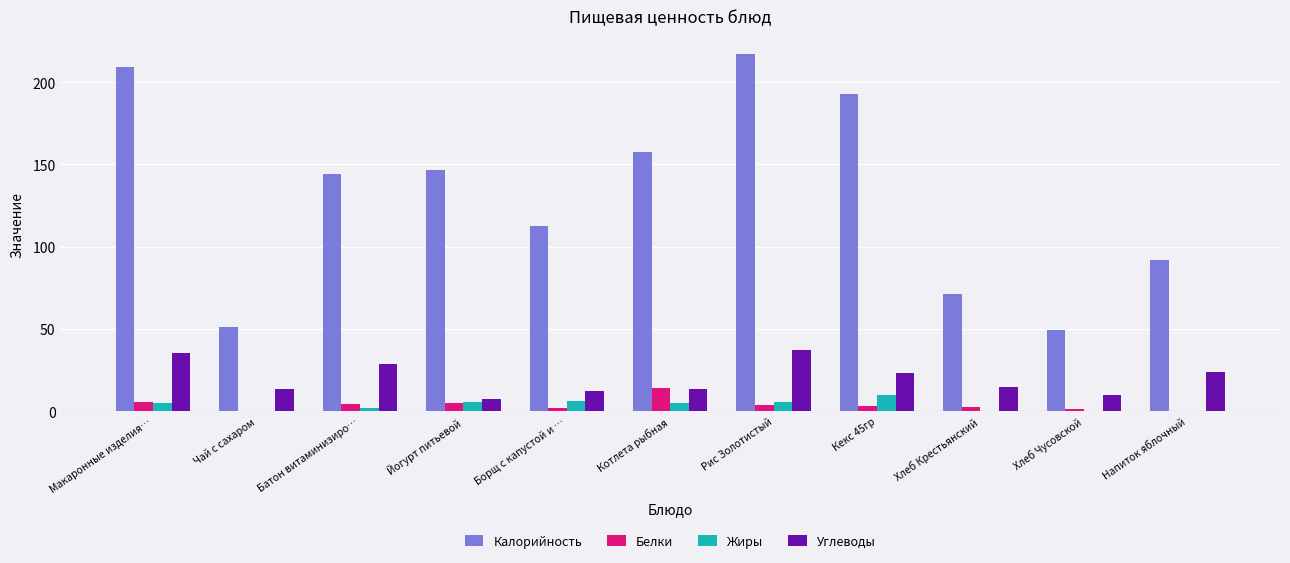

What is the maximum value shown in the chart?

217.3